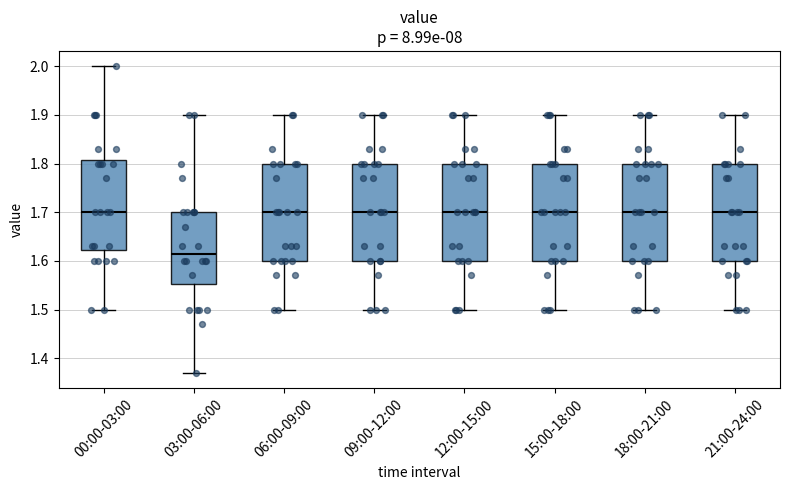

Reading left to right, transcribe this box plot: for each box, give where its median line is, the range the box spans, and where its two whiskers end, as read against the y-axis. The values are not printed on the chart, so give them approximately, as read against the axis.

00:00-03:00: median 1.70, box 1.62 to 1.81, whiskers 1.50 to 2.00
03:00-06:00: median 1.62, box 1.55 to 1.70, whiskers 1.37 to 1.90
06:00-09:00: median 1.70, box 1.60 to 1.80, whiskers 1.50 to 1.90
09:00-12:00: median 1.70, box 1.60 to 1.80, whiskers 1.50 to 1.90
12:00-15:00: median 1.70, box 1.60 to 1.80, whiskers 1.50 to 1.90
15:00-18:00: median 1.70, box 1.60 to 1.80, whiskers 1.50 to 1.90
18:00-21:00: median 1.70, box 1.60 to 1.80, whiskers 1.50 to 1.90
21:00-24:00: median 1.70, box 1.60 to 1.80, whiskers 1.50 to 1.90